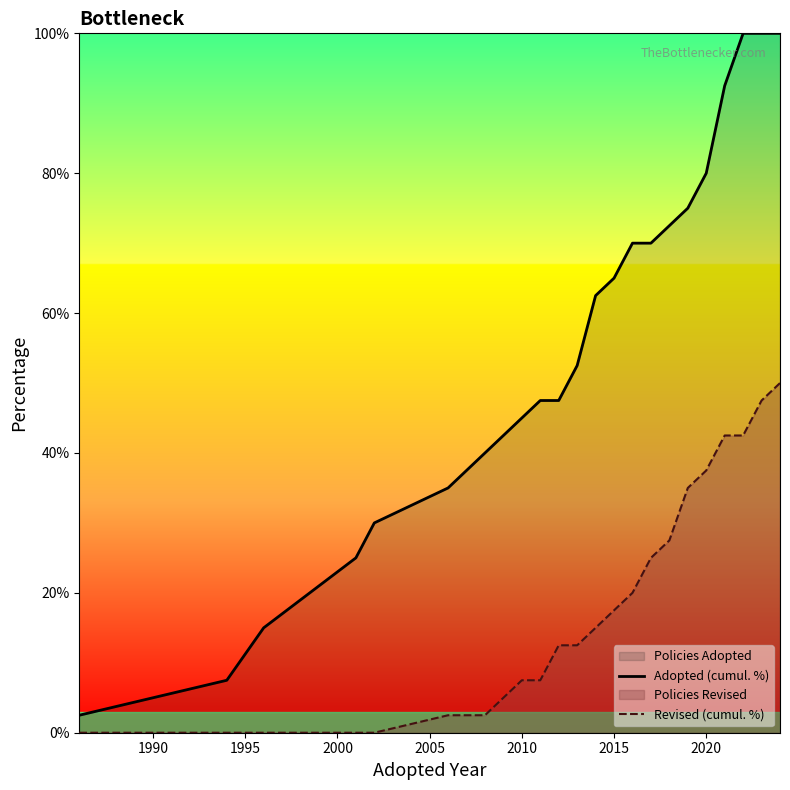

What is the difference between the maximum and minimum values in the Revised (cumul. %) series?

50.0